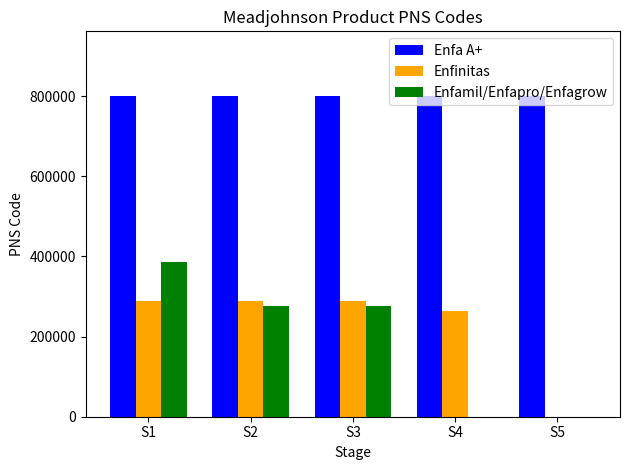

What is the highest value of the Enfinitas series?

287840